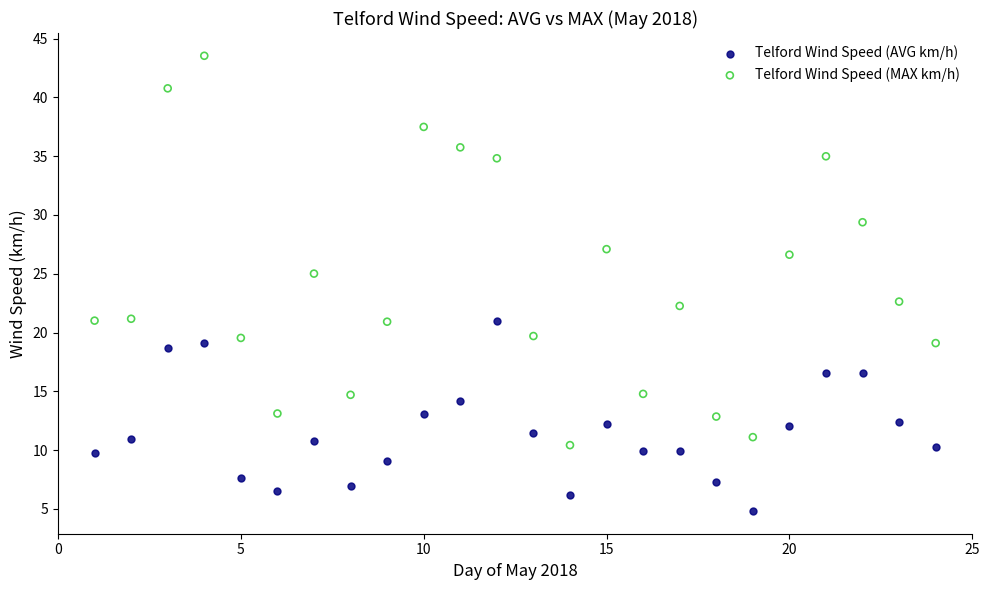

What is the X range (max minus min) for the scatter plot?

23.0